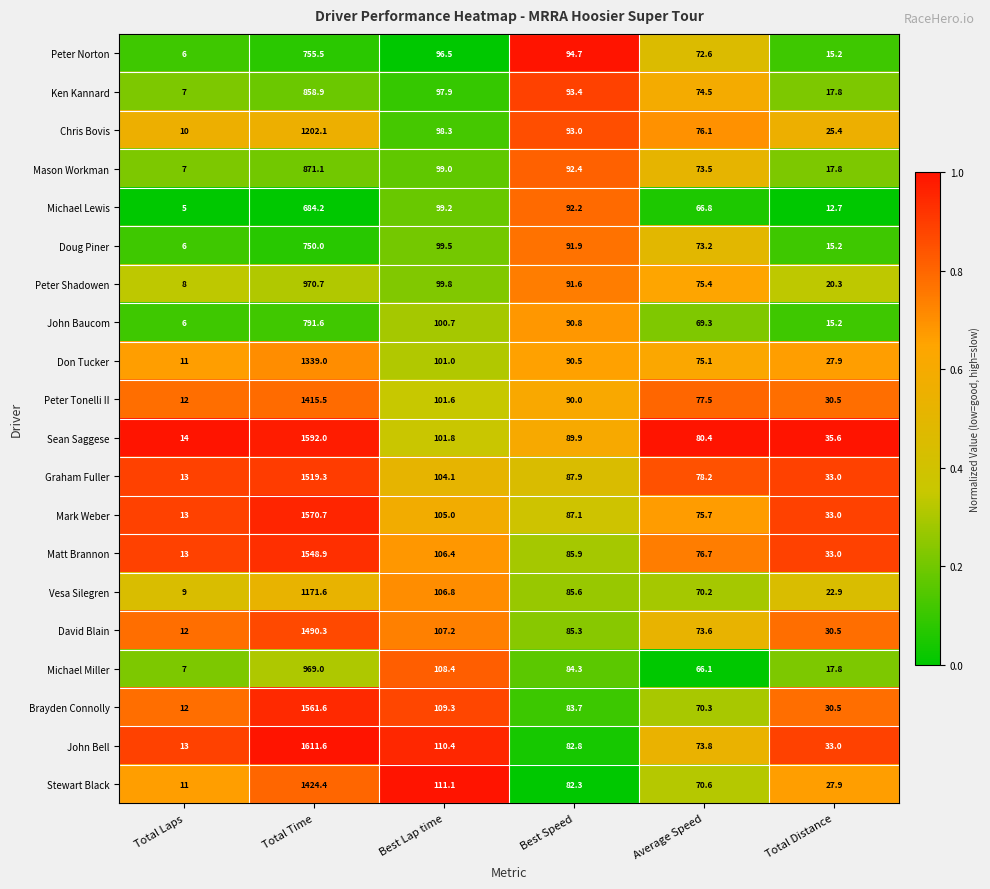

Rank the series by their maximum value, from highest to lowest.

John Bell, Sean Saggese, Mark Weber, Brayden Connolly, Matt Brannon, Graham Fuller, David Blain, Stewart Black, Peter Tonelli II, Don Tucker, Chris Bovis, Vesa Silegren, Peter Shadowen, Michael Miller, Mason Workman, Ken Kannard, John Baucom, Peter Norton, Doug Piner, Michael Lewis